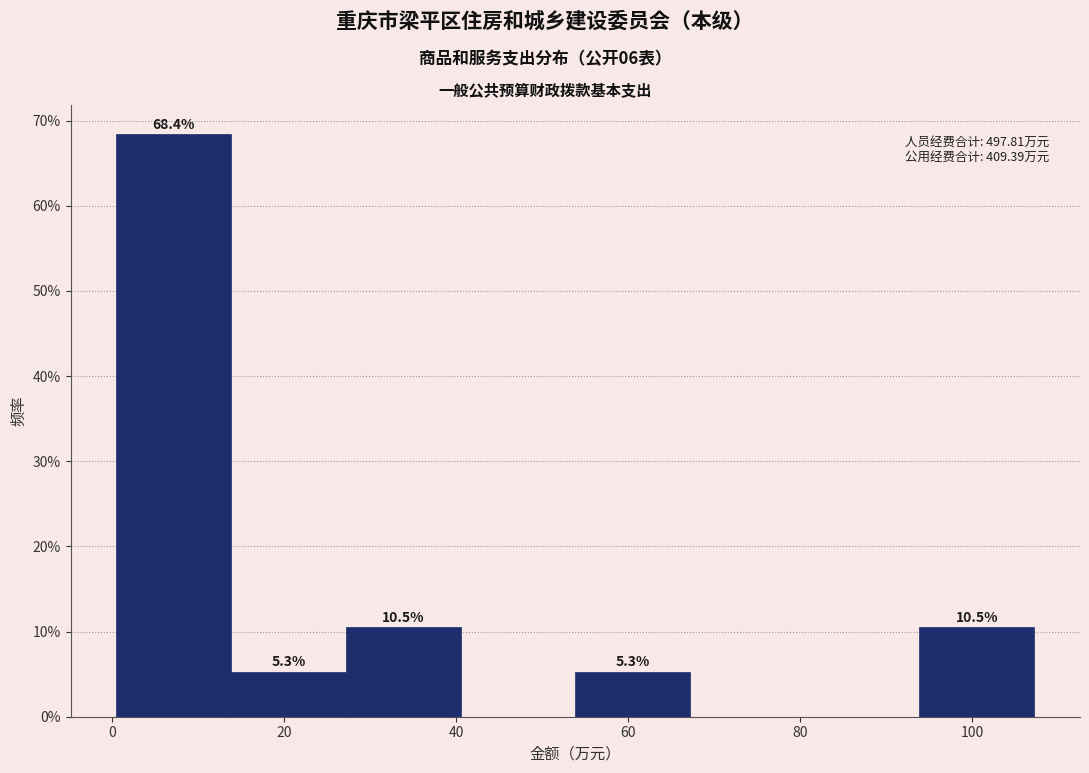

Over which range of the x-axis is the bar tallest?

0 to 14